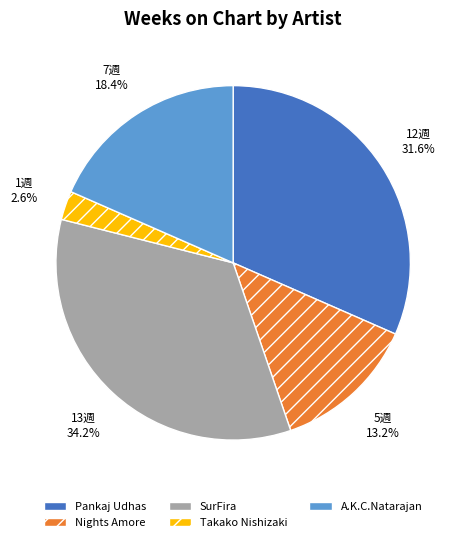

Rank the categories by value from highest to lowest.

SurFira, Pankaj Udhas, A.K.C.Natarajan, Nights Amore, Takako Nishizaki